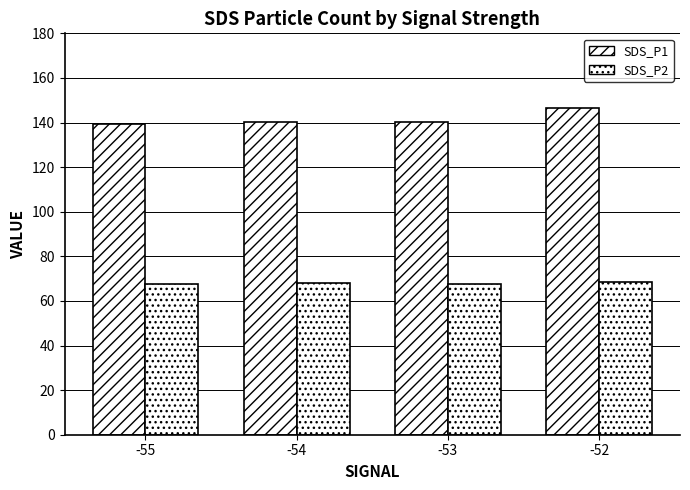

Reading left to right, extract all data points from this chart.

SDS_P1: -55=139.3	-54=140.4	-53=140.5	-52=146.6
SDS_P2: -55=67.6	-54=68.0	-53=67.7	-52=68.6